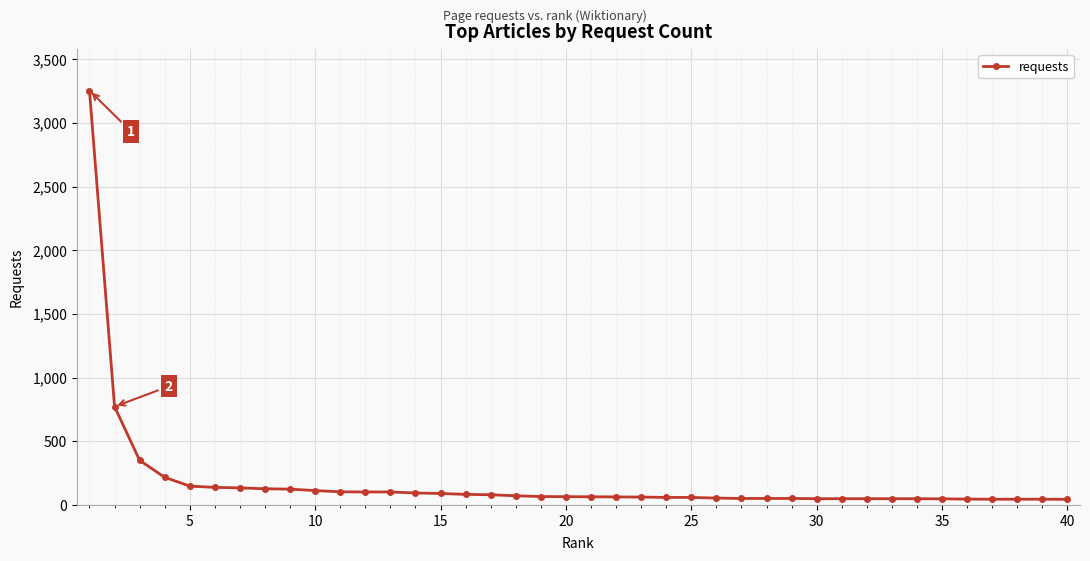

What is the minimum value shown in the chart?

44